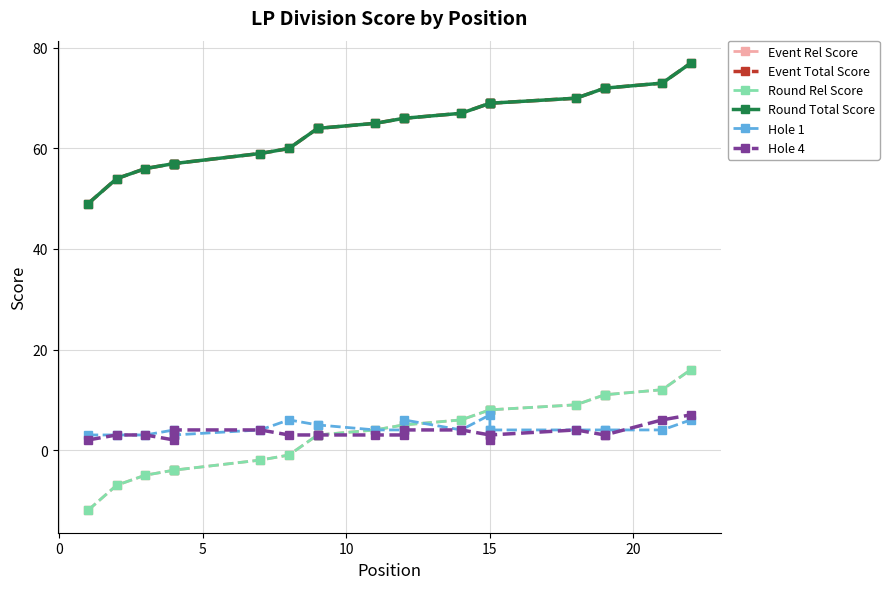

True or false: Event Total Score has a value of 69 at 15.

True